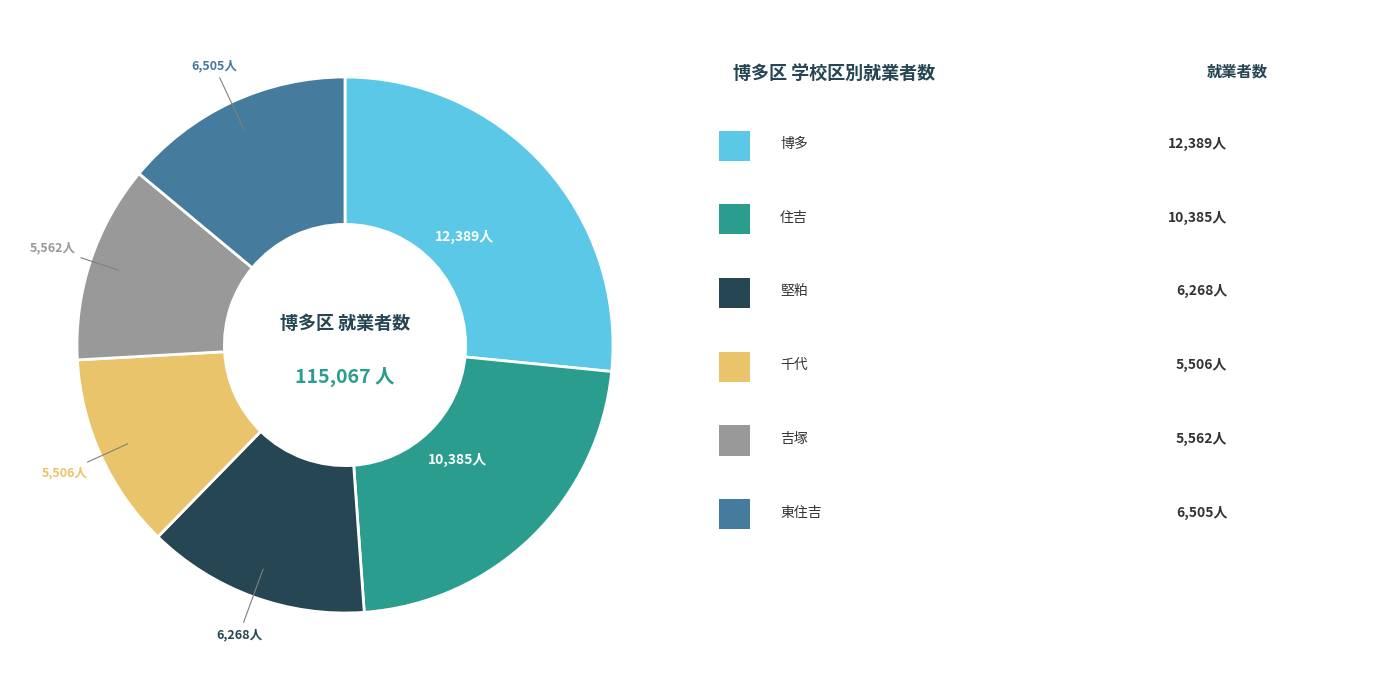

Is there a majority slice in this chart?

No